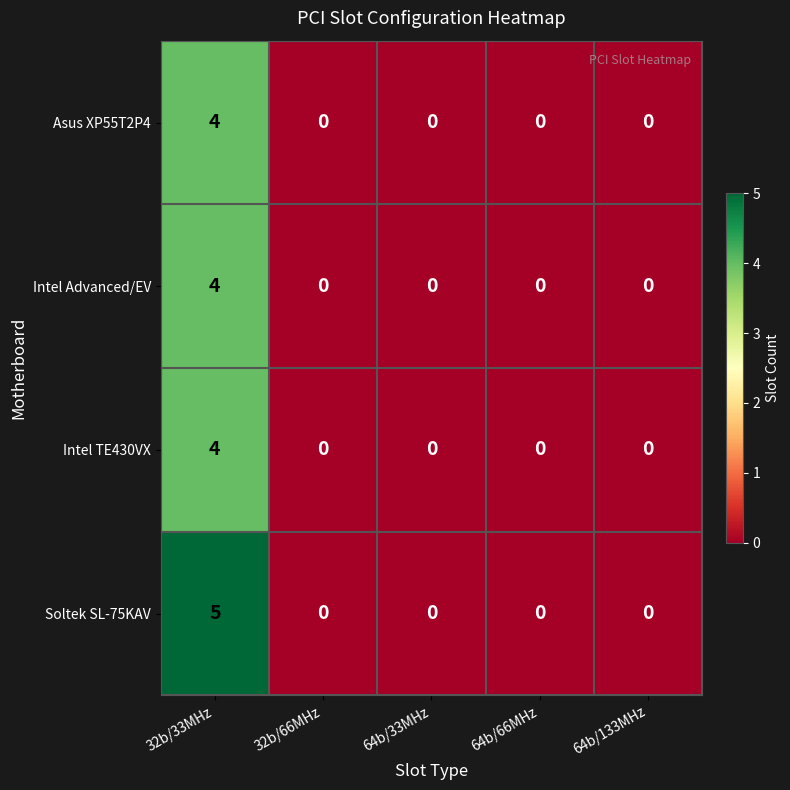

Between 32b/33MHz and 32b/66MHz, which series saw the biggest shift?

Soltek SL-75KAV